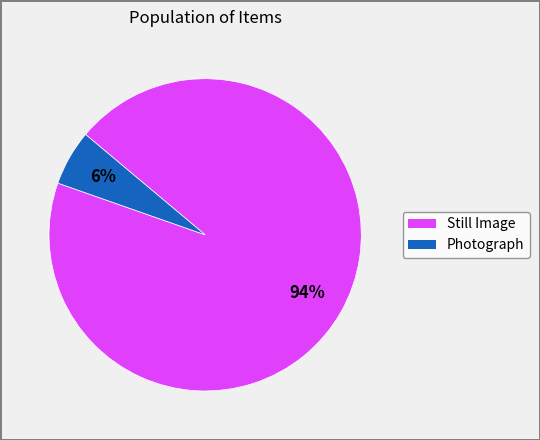

To the nearest percent, what is the average slice percentage?

50%